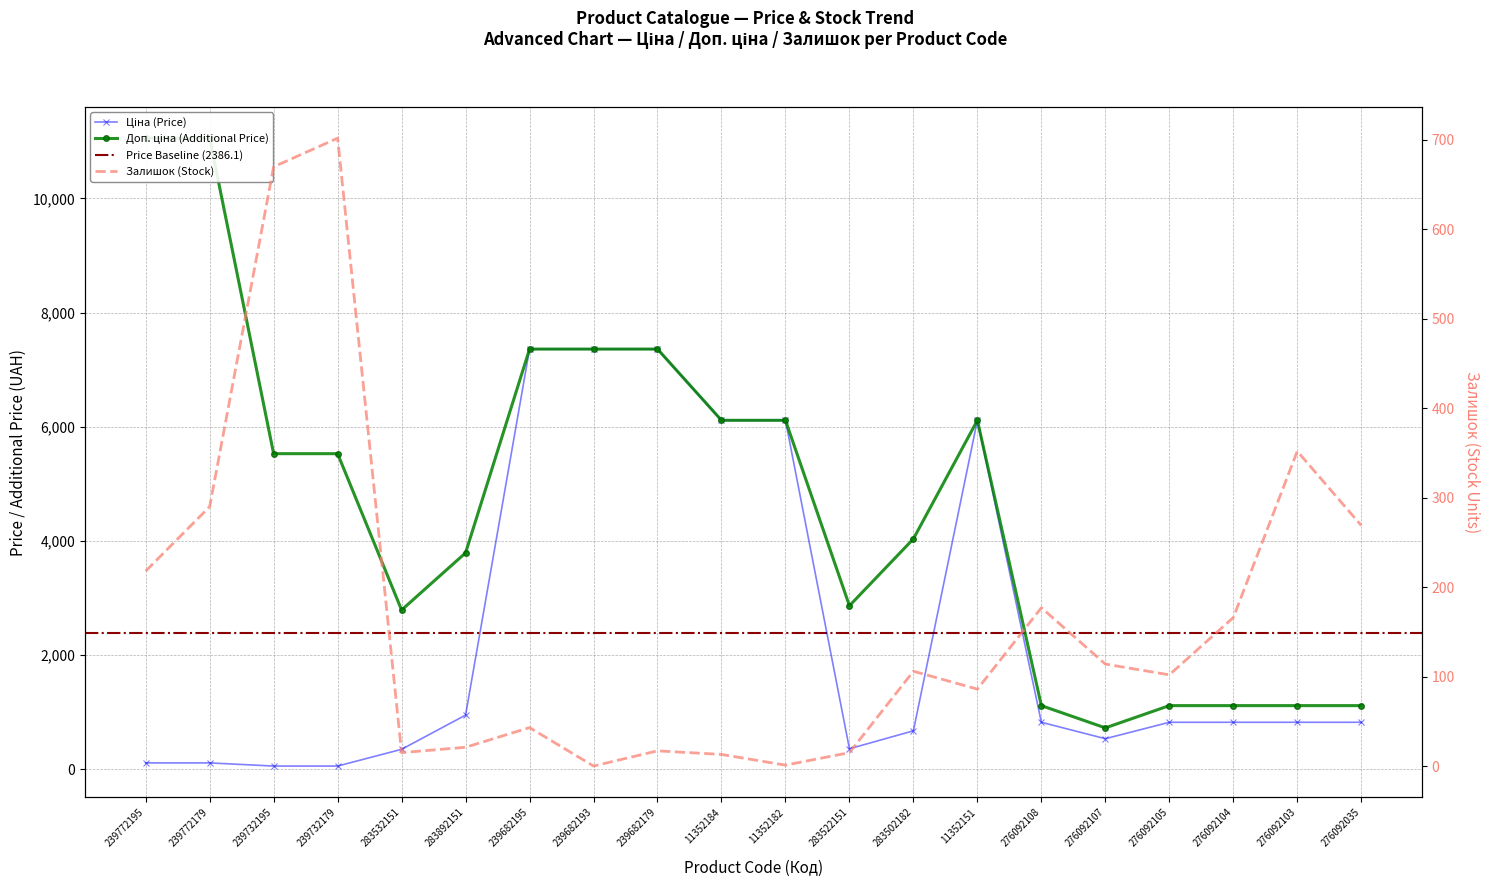

What is the total value across all series at 239682195?

14763.4